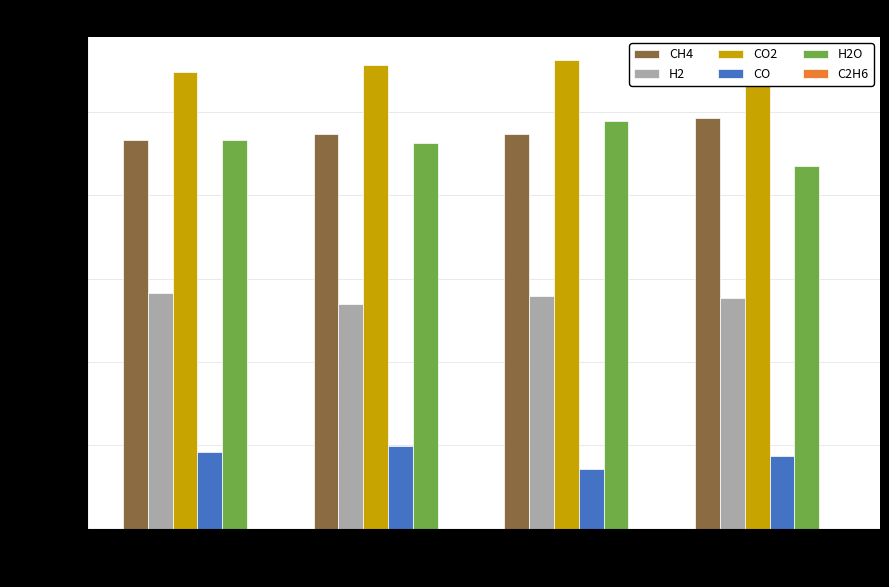

Is it true that H2O equals 0.0 at 1?

False